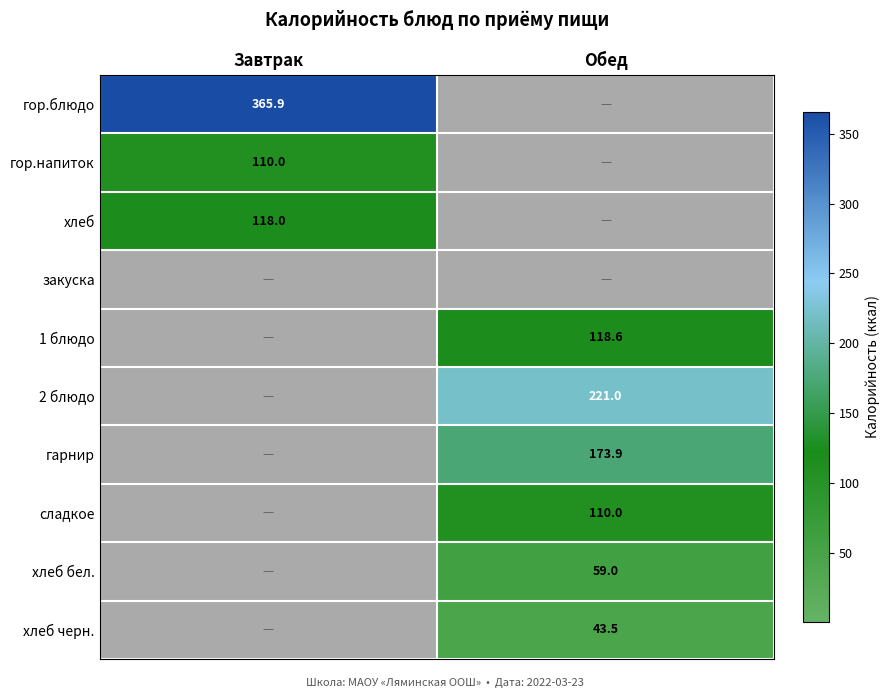

True or false: гор.блюдо has a value of 645.8 at Завтрак.

False